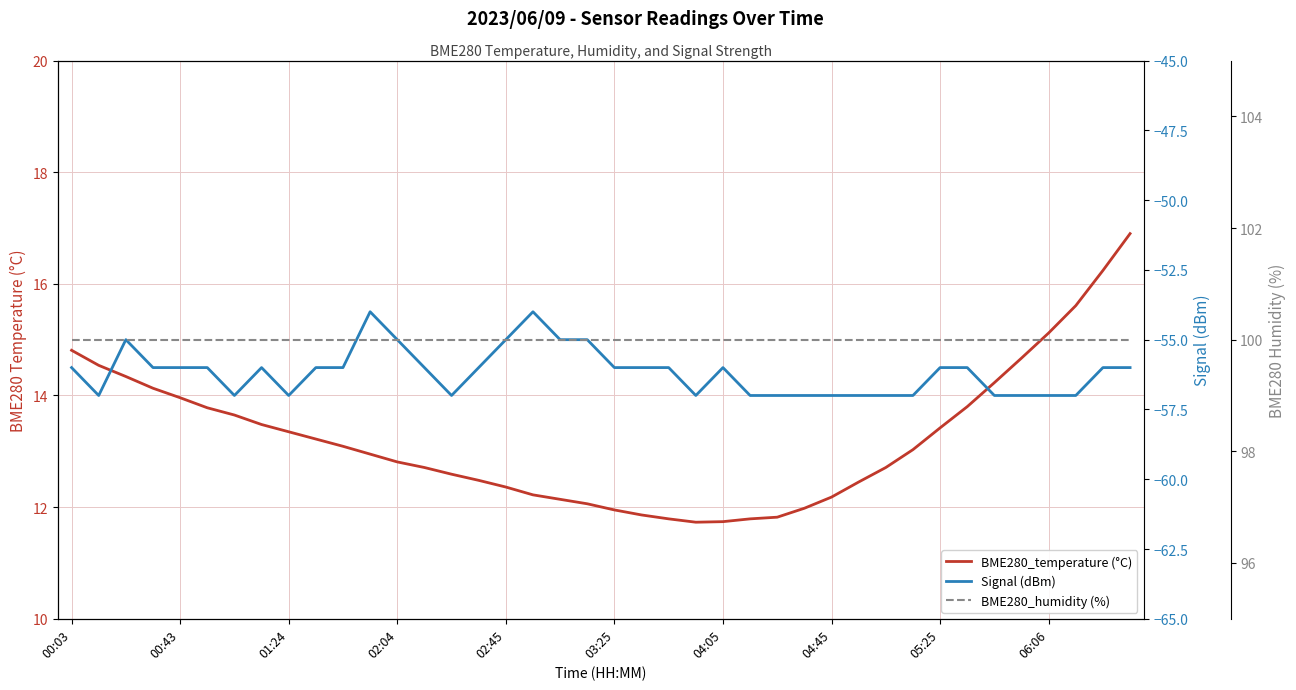

True or false: BME280_humidity (%) and BME280_temperature (°C) intersect in this chart.

False